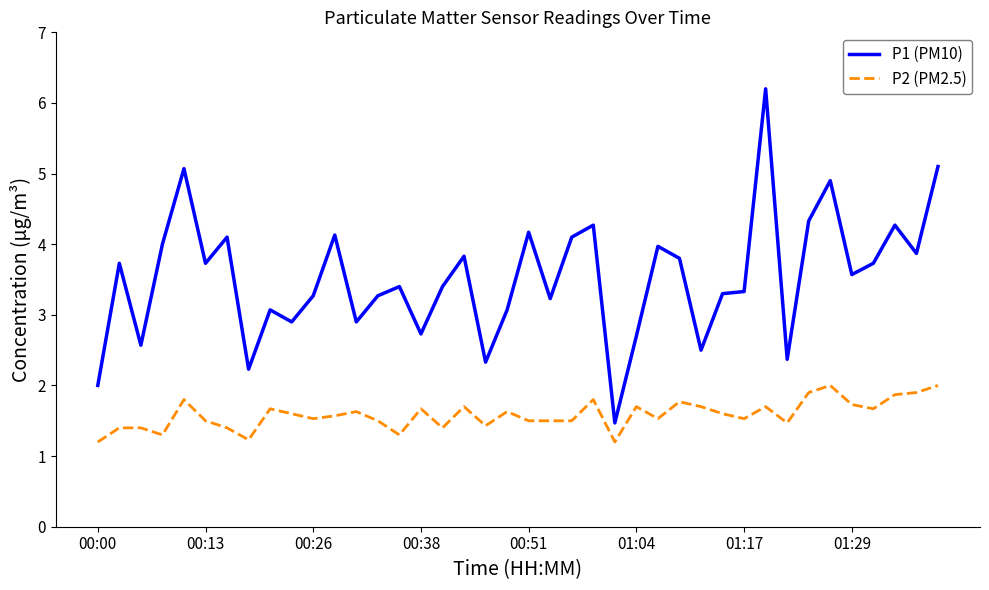

True or false: P1 (PM10) and P2 (PM2.5) intersect in this chart.

False